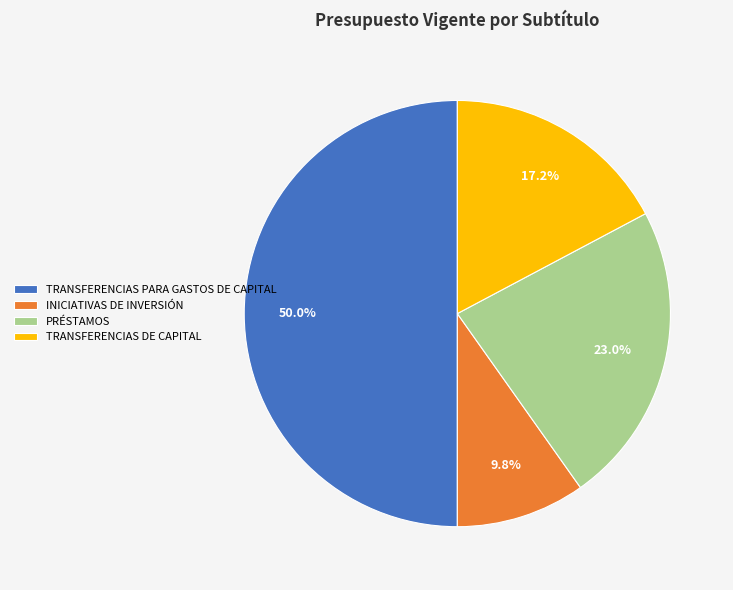

What percentage is the TRANSFERENCIAS DE CAPITAL slice, to the nearest percent?

17%